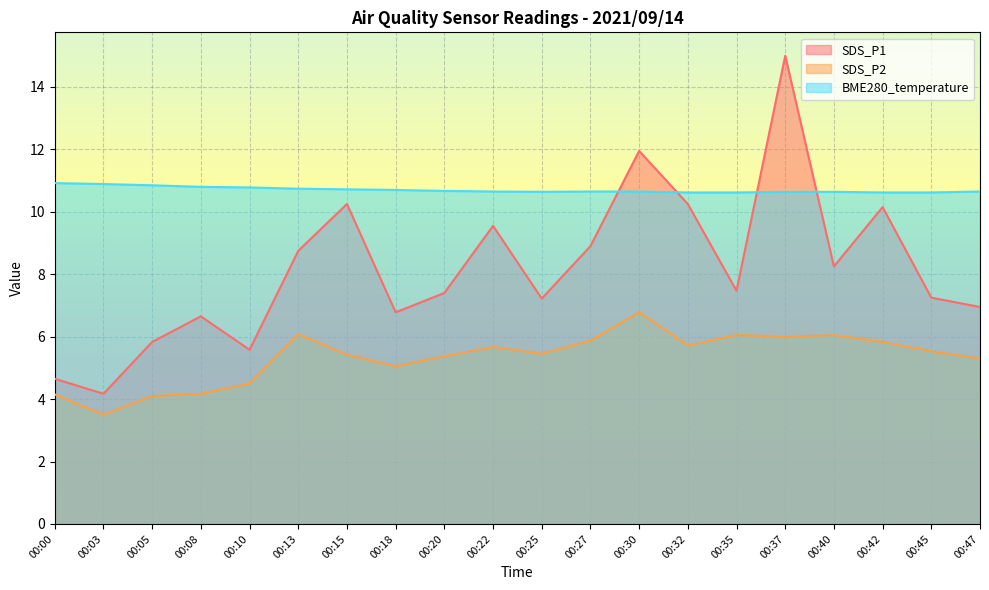

What is the value of the SDS_P1 point at the 1st from the left?

4.7